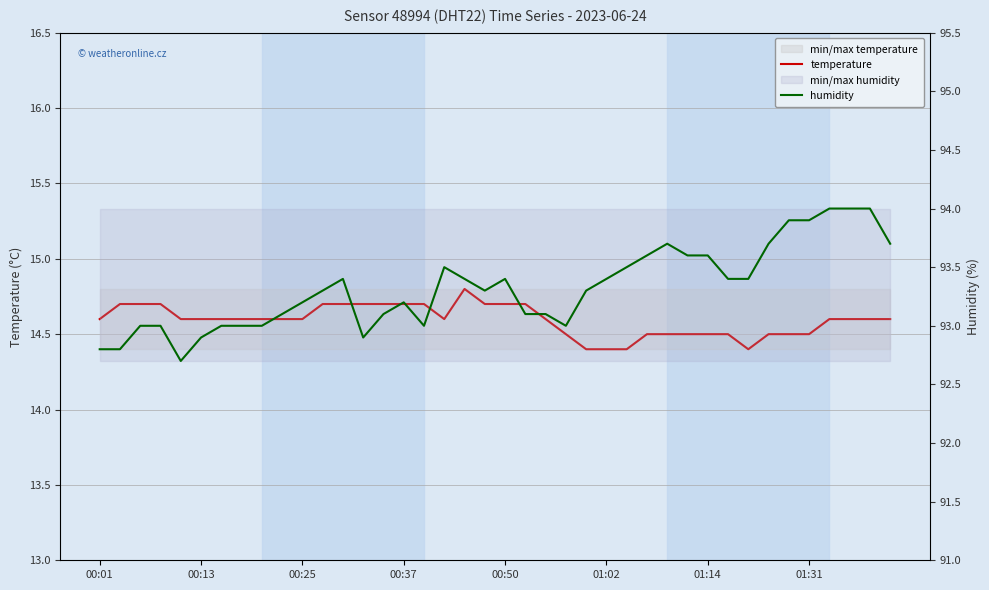

At which label does temperature reach its peak?

18